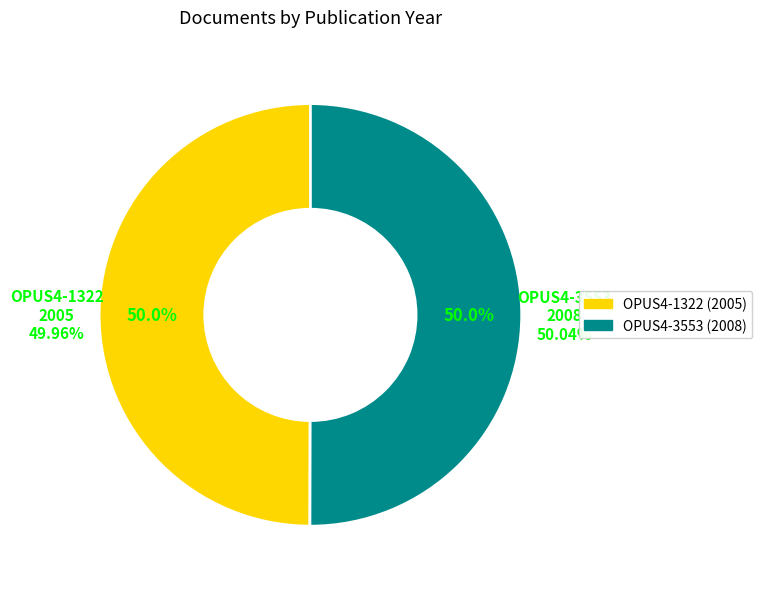

Approximately how many times larger is the value at OPUS4-1322 compared to OPUS4-3553?

1.0